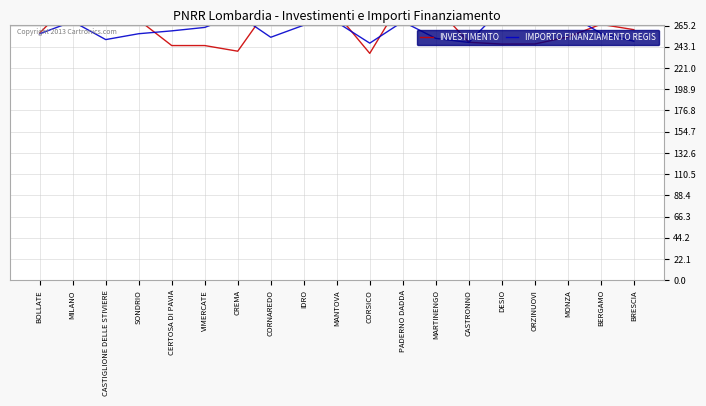

The value of INVESTIMENTO at ORZINUOVI is 246.0. True or false?

True